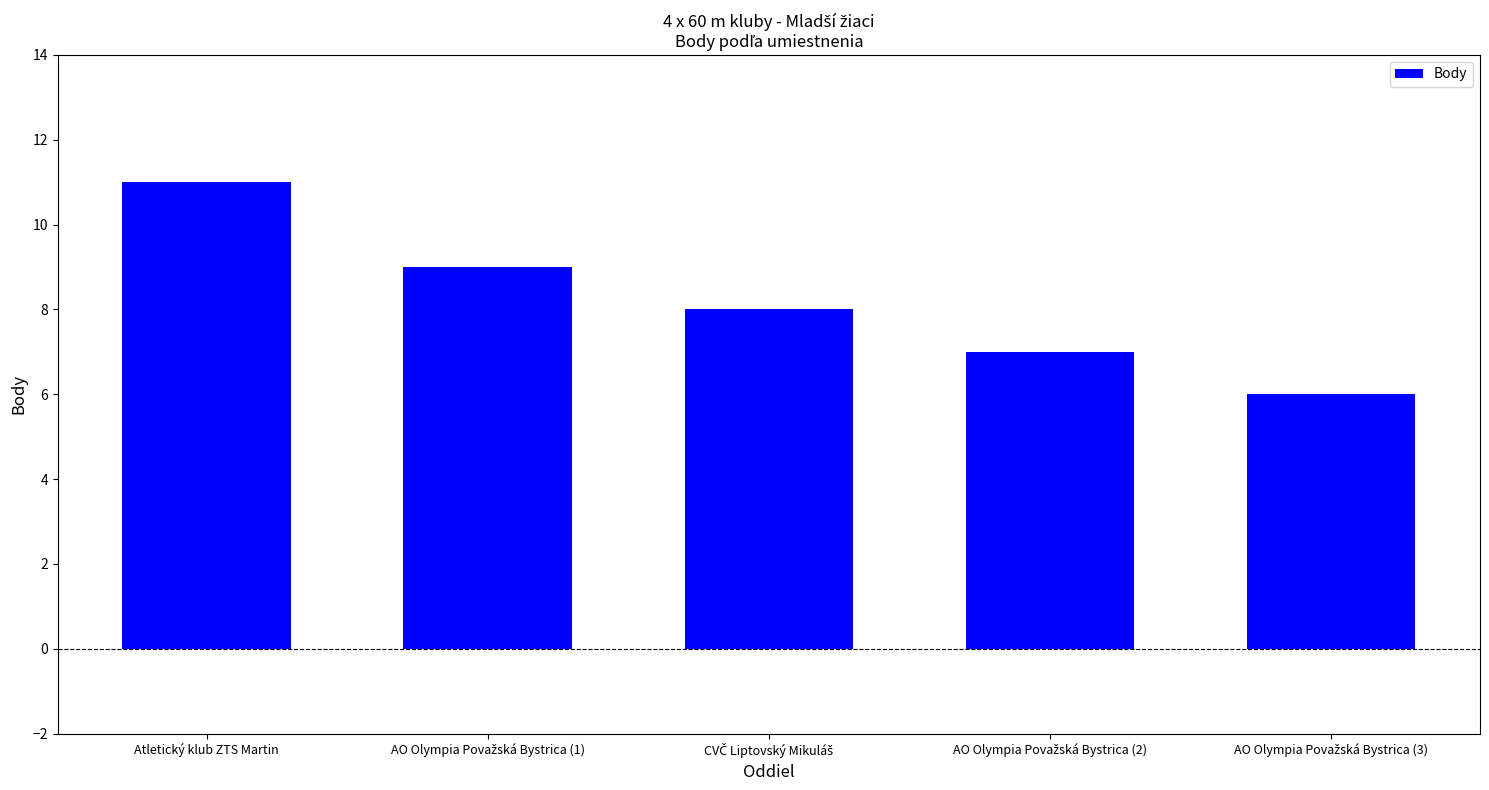

Which category has the highest value across all series?

Atletický klub ZTS Martin